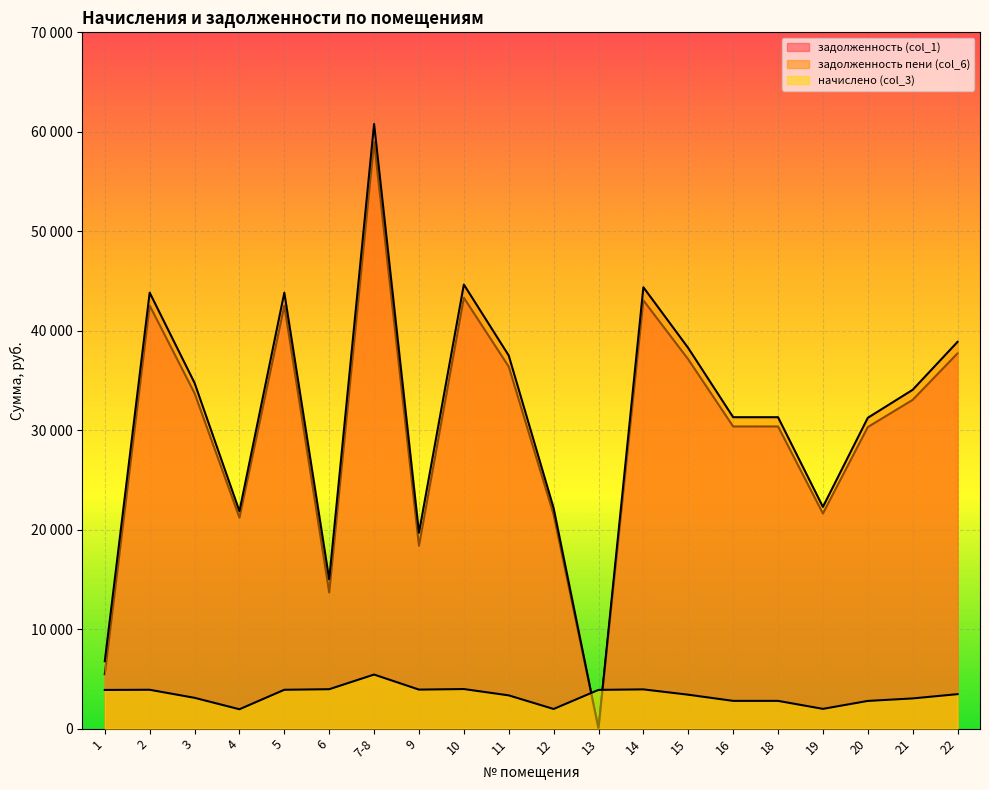

At which category does задолженность (col_1) reach its first local peak?

2